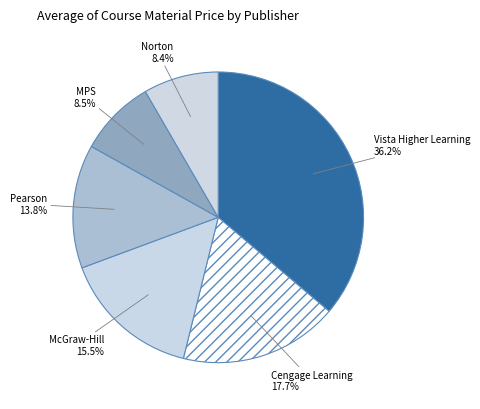

How many segments does this pie chart have?

6